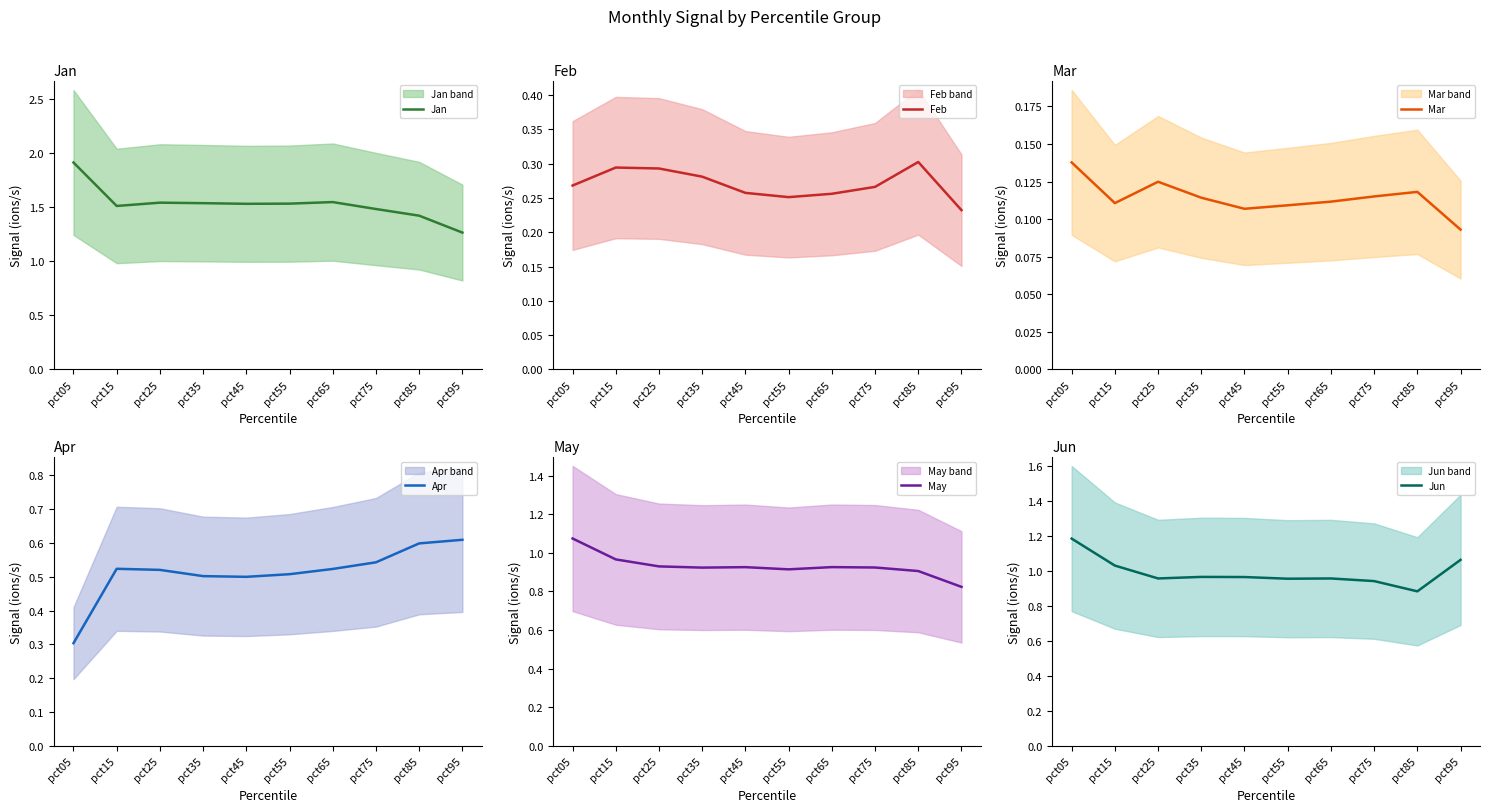

Reading left to right, list all the values displayed in this chart.

Jan: pct05=1.9	pct15=1.5	pct25=1.5	pct35=1.5	pct45=1.5	pct55=1.5	pct65=1.5	pct75=1.5	pct85=1.4	pct95=1.3
Feb: pct05=0.3	pct15=0.3	pct25=0.3	pct35=0.3	pct45=0.3	pct55=0.3	pct65=0.3	pct75=0.3	pct85=0.3	pct95=0.2
Mar: pct05=0.1	pct15=0.1	pct25=0.1	pct35=0.1	pct45=0.1	pct55=0.1	pct65=0.1	pct75=0.1	pct85=0.1	pct95=0.1
Apr: pct05=0.3	pct15=0.5	pct25=0.5	pct35=0.5	pct45=0.5	pct55=0.5	pct65=0.5	pct75=0.5	pct85=0.6	pct95=0.6
May: pct05=1.1	pct15=1.0	pct25=0.9	pct35=0.9	pct45=0.9	pct55=0.9	pct65=0.9	pct75=0.9	pct85=0.9	pct95=0.8
Jun: pct05=1.2	pct15=1.0	pct25=1.0	pct35=1.0	pct45=1.0	pct55=1.0	pct65=1.0	pct75=0.9	pct85=0.9	pct95=1.1